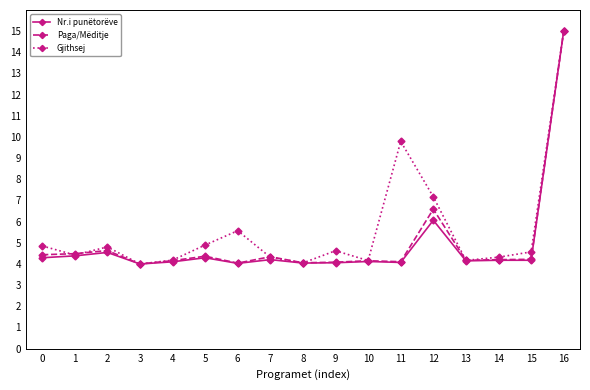

Count the number of categories in the chart.

17